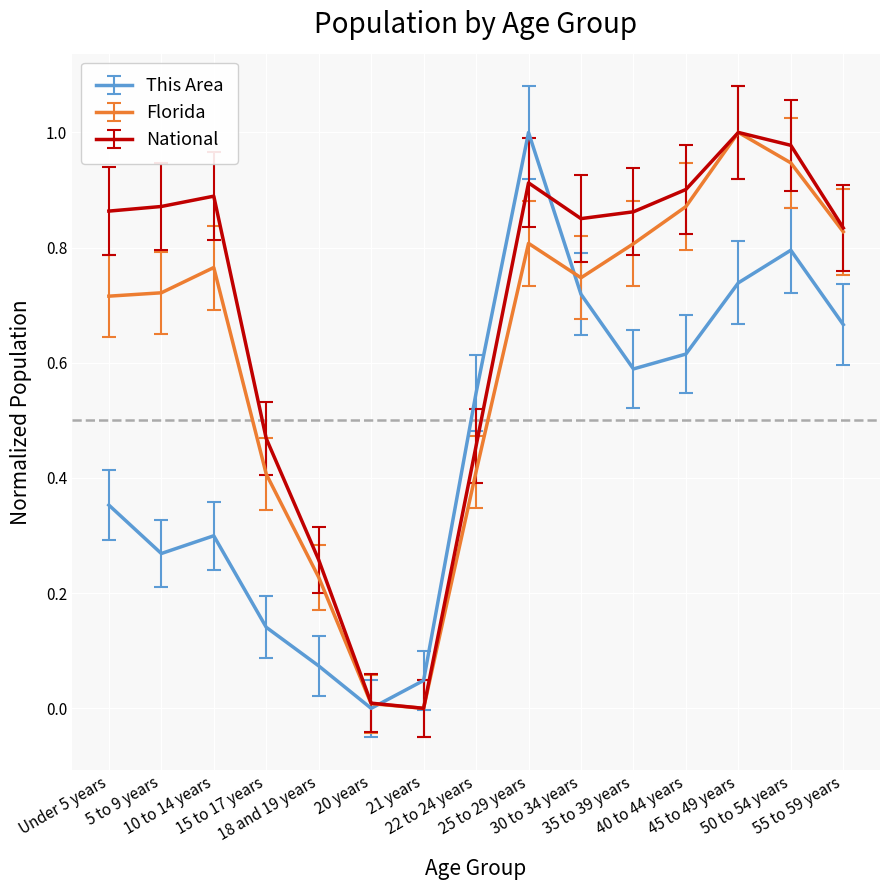

Which series has the largest total across all categories?

National